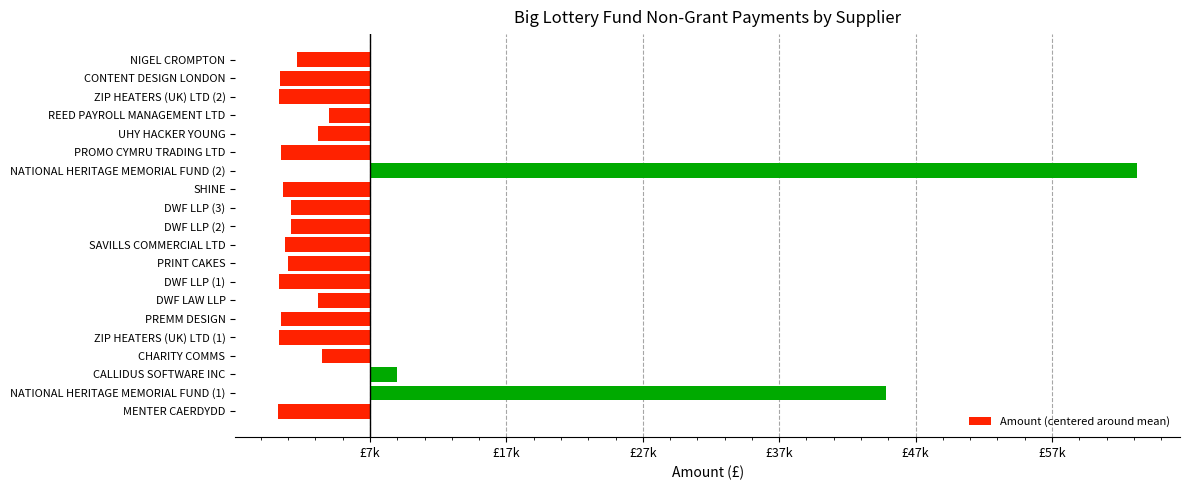

Are the bars horizontal?

Yes